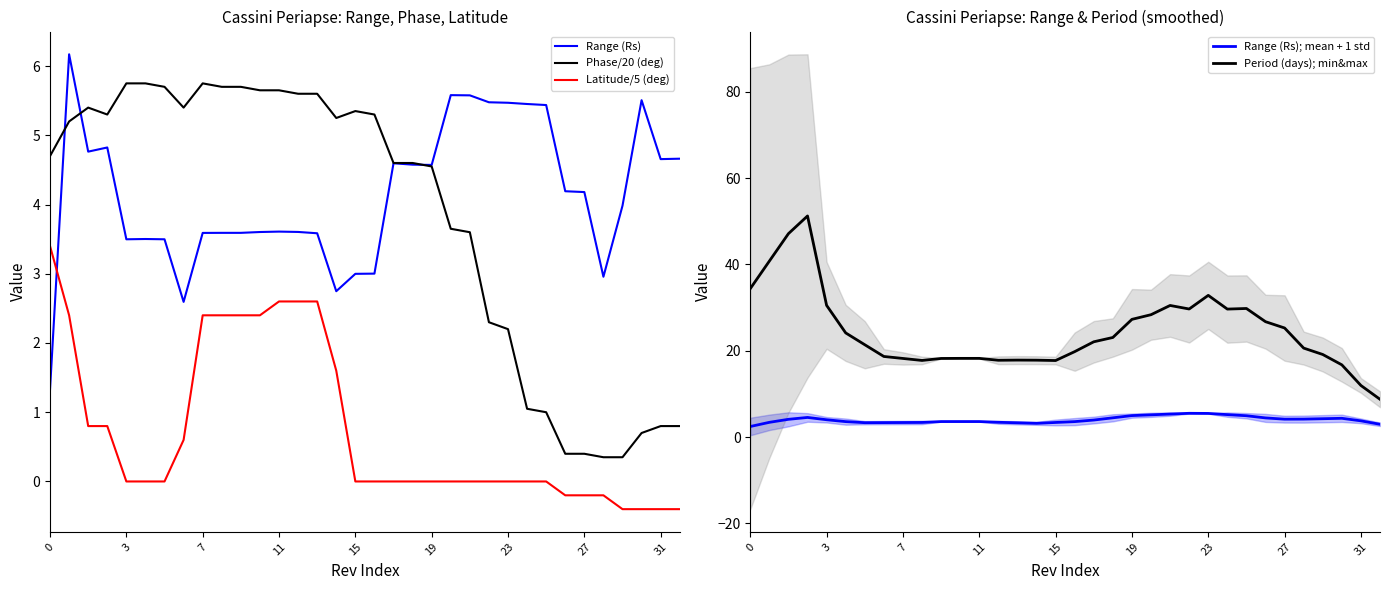

Which series ends up on top after the final intersection of Range (Rs); mean + 1 std and Range (Rs)?

Range (Rs)